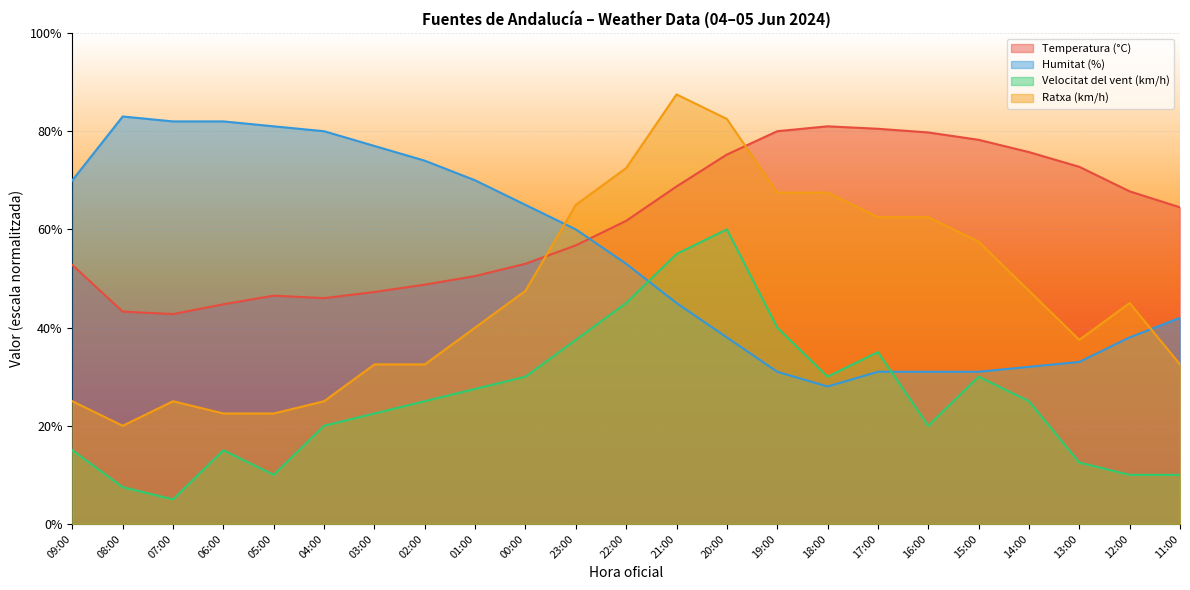

Reading left to right, list all the values displayed in this chart.

Temperatura (°C): 52.8	43.2	42.8	44.7	46.5	46.0	47.2	48.8	50.5	53.0	56.8	61.7	68.8	75.2	80.0	81.0	80.5	79.8	78.2	75.8	72.8	67.8	64.5
Humitat (%): 70.0	83.0	82.0	82.0	81.0	80.0	77.0	74.0	70.0	65.0	60.0	53.0	45.0	38.0	31.0	28.0	31.0	31.0	31.0	32.0	33.0	38.0	42.0
Velocitat del vent (km/h): 15.0	7.5	5.0	15.0	10.0	20.0	22.5	25.0	27.5	30.0	37.5	45.0	55.0	60.0	40.0	30.0	35.0	20.0	30.0	25.0	12.5	10.0	10.0
Ratxa (km/h): 25.0	20.0	25.0	22.5	22.5	25.0	32.5	32.5	40.0	47.5	65.0	72.5	87.5	82.5	67.5	67.5	62.5	62.5	57.5	47.5	37.5	45.0	32.5